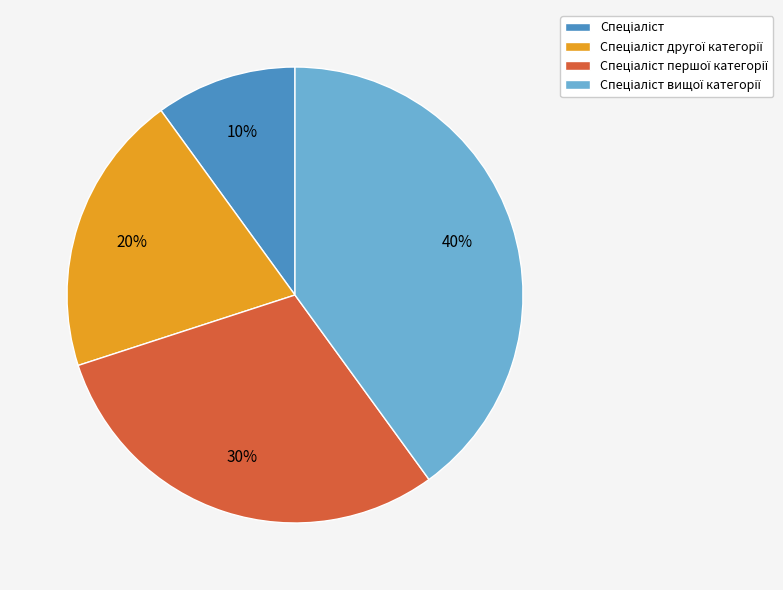

To the nearest percent, what is the difference between the largest and smallest slice percentages?

30%